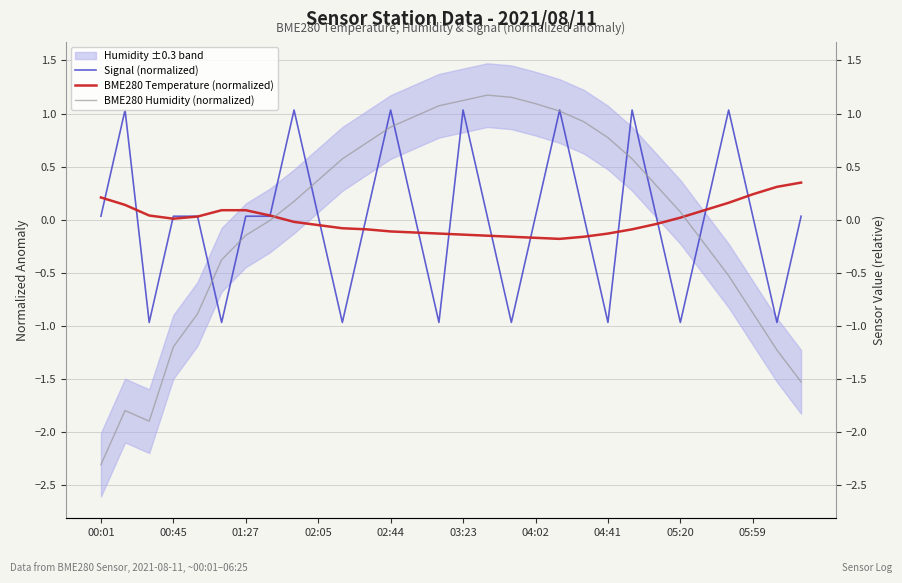

At which label does BME280 Temperature (normalized) first exceed 0?

00:01